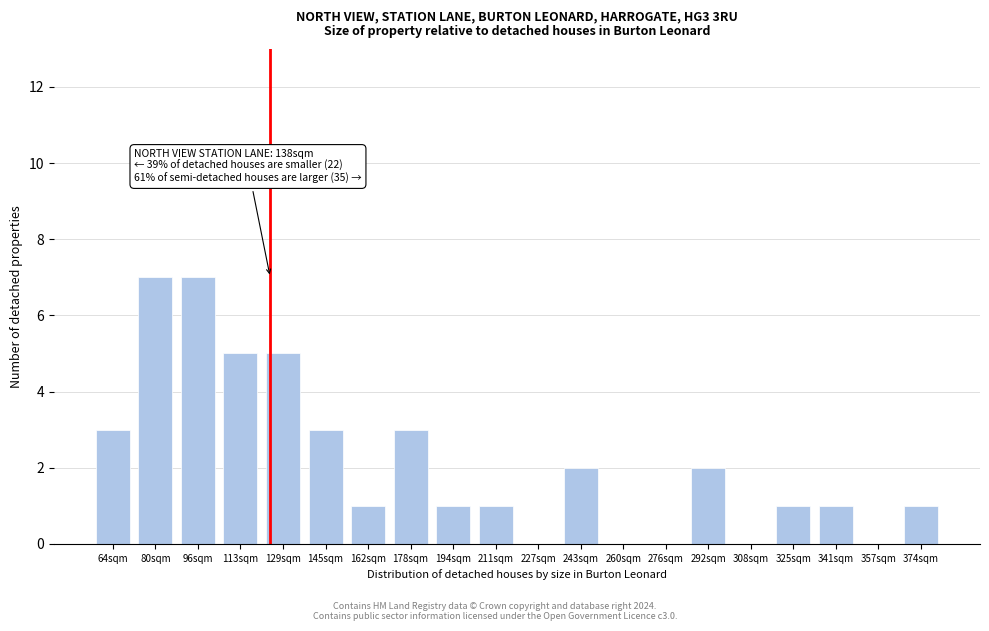

Reading left to right, list all the values displayed in this chart.

64sqm=3	80sqm=7	96sqm=7	113sqm=5	129sqm=5	145sqm=3	162sqm=1	178sqm=3	194sqm=1	211sqm=1	227sqm=0	243sqm=2	260sqm=0	276sqm=0	292sqm=2	308sqm=0	325sqm=1	341sqm=1	357sqm=0	374sqm=1